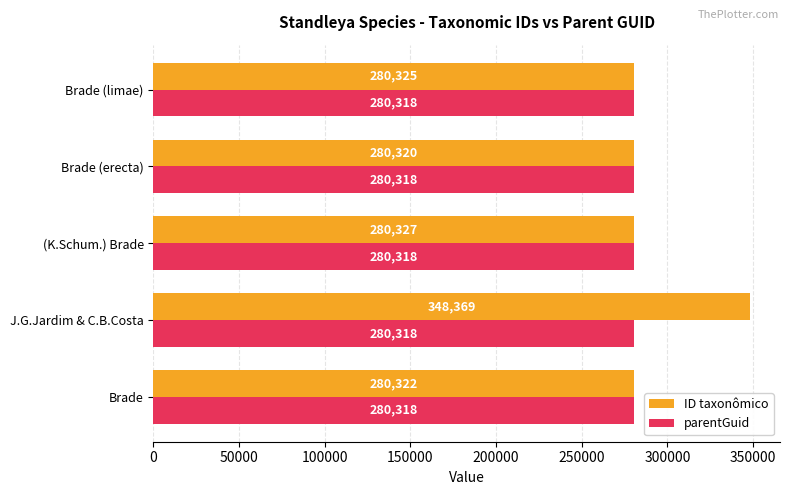

What is the average value of the parentGuid series?

280318